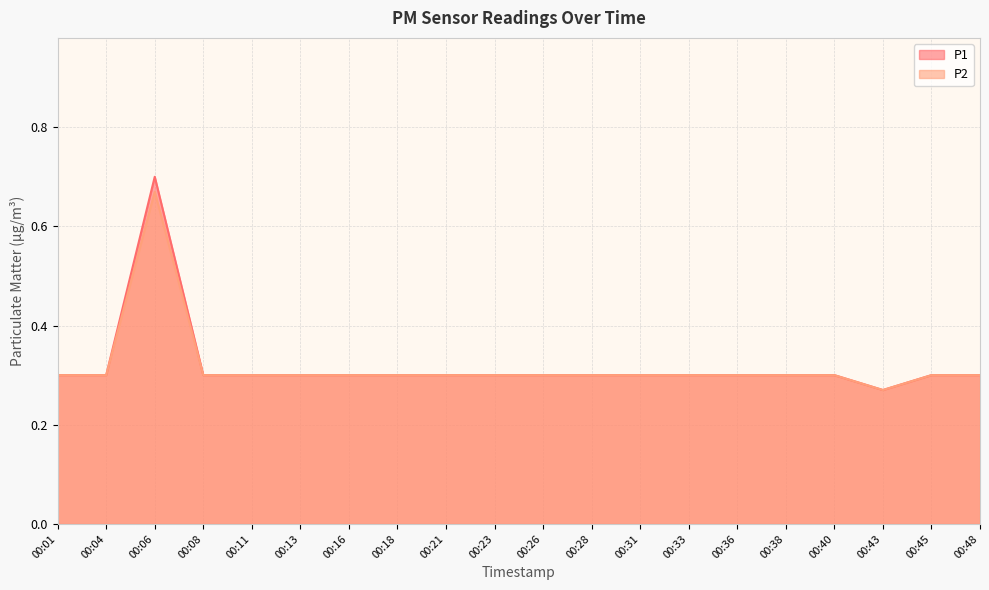

Between 00:04 and 00:06, which series saw the biggest shift?

P1